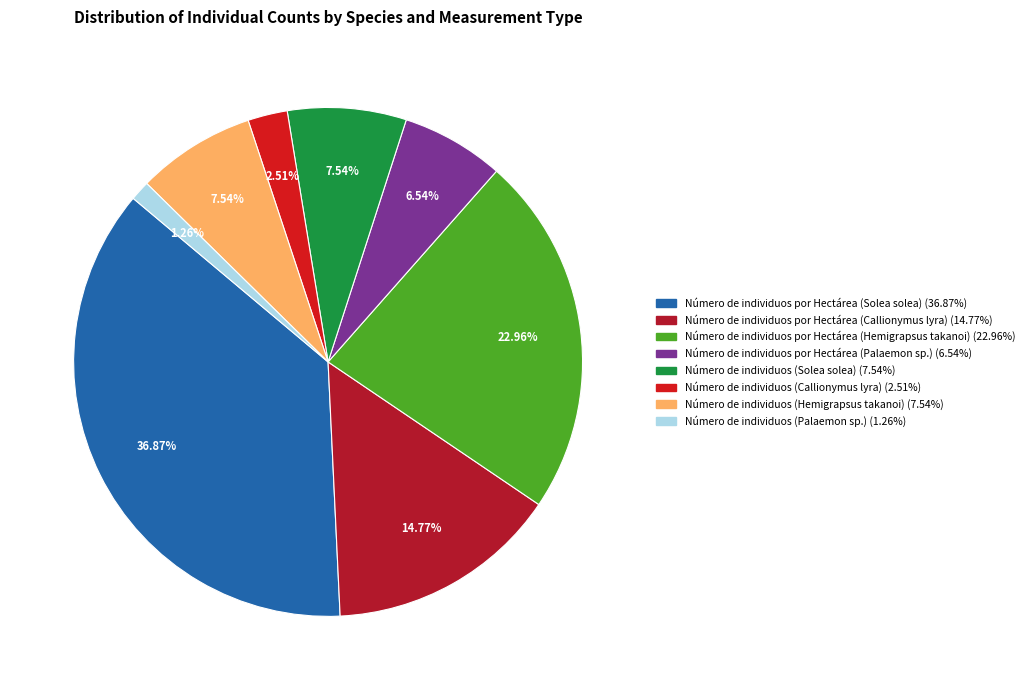

What is the change in value from Número de individuos (Callionymus lyra) to Número de individuos (Hemigrapsus takanoi)?

+4.0